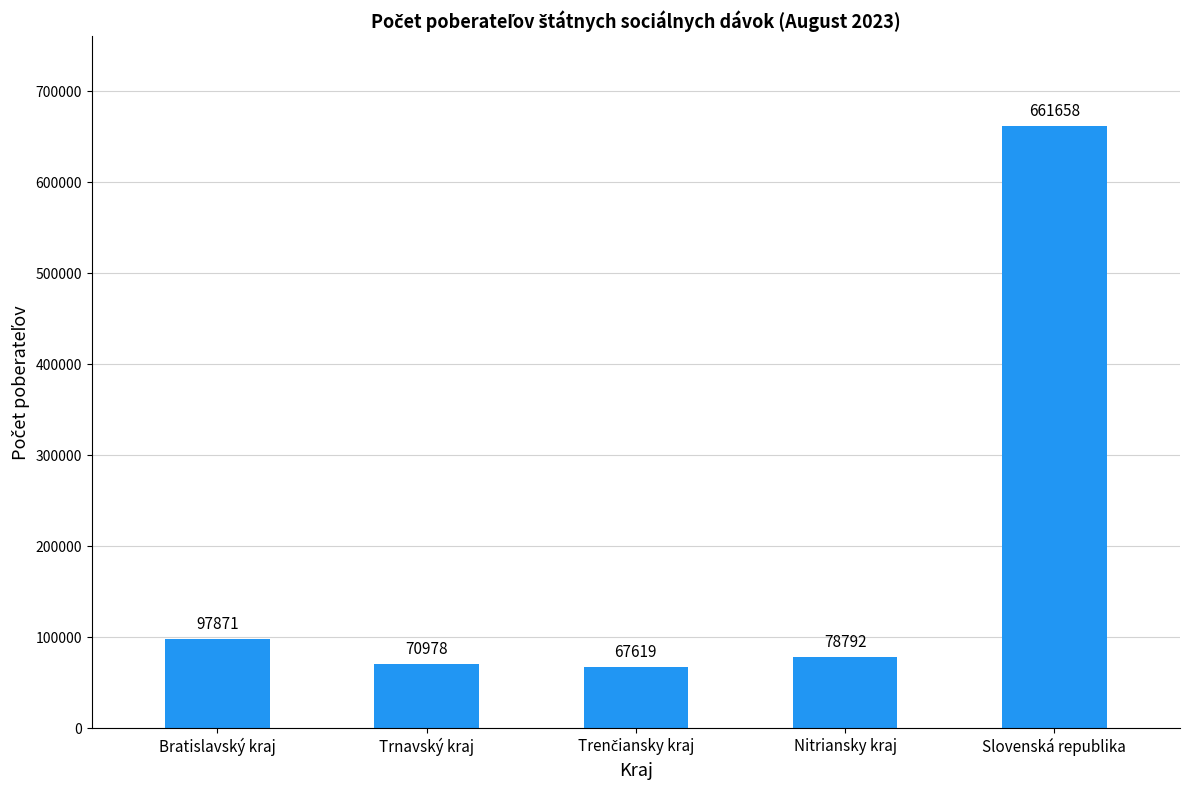

What is the label of the 2nd bar from the right?

Nitriansky kraj